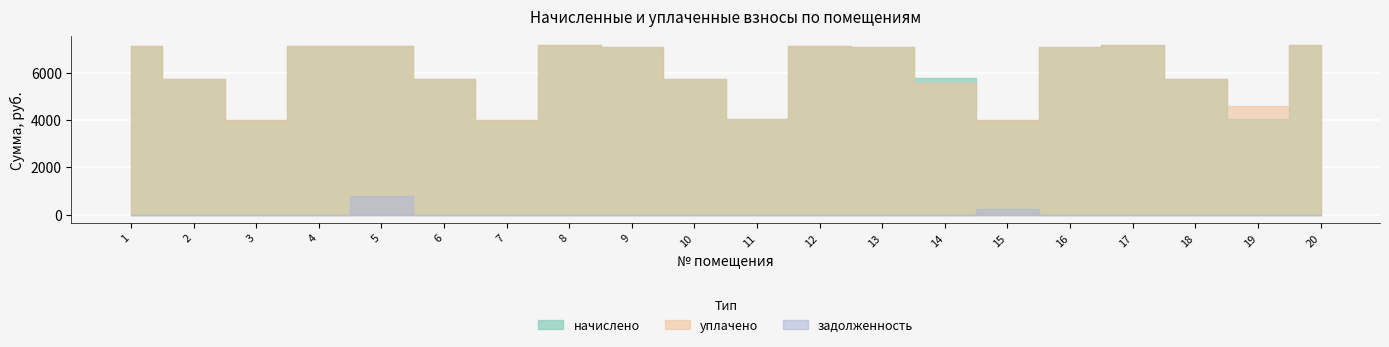

What is the lowest value of the уплачено series?

4009.0